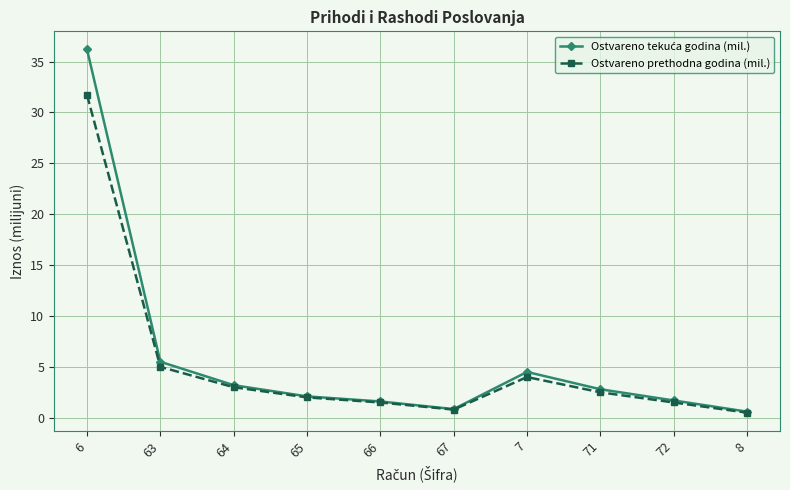

At which category does the chart reach its peak across all series?

6